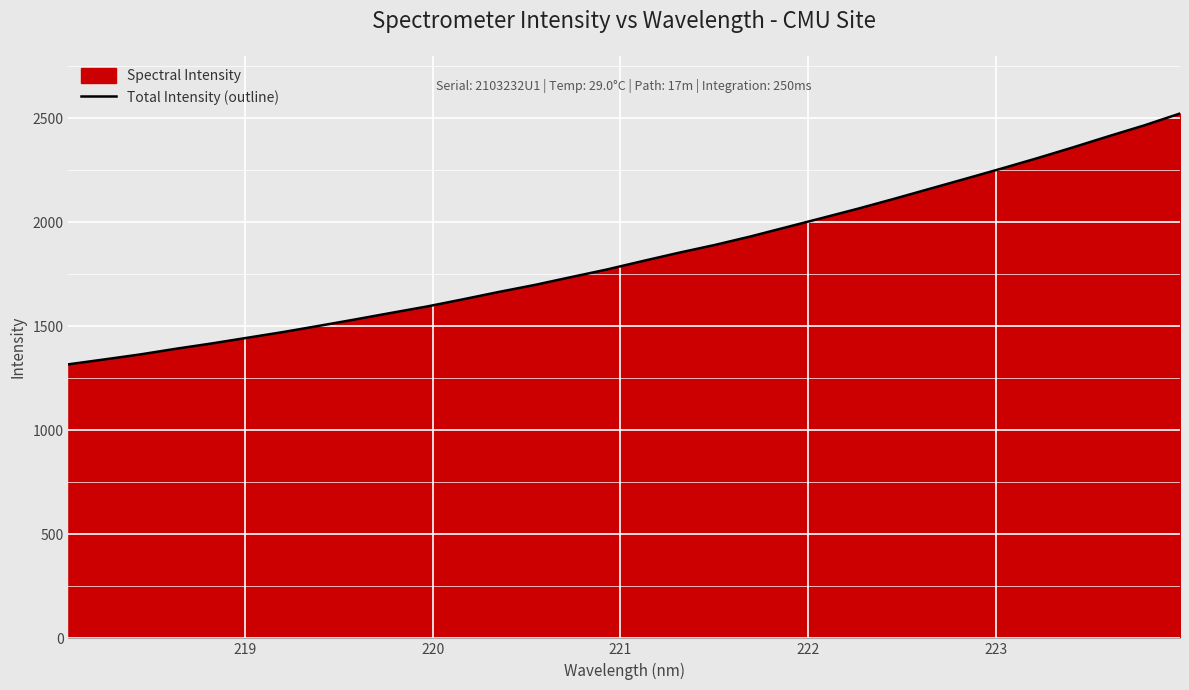

Does the chart display data point markers on the line(s)?

No